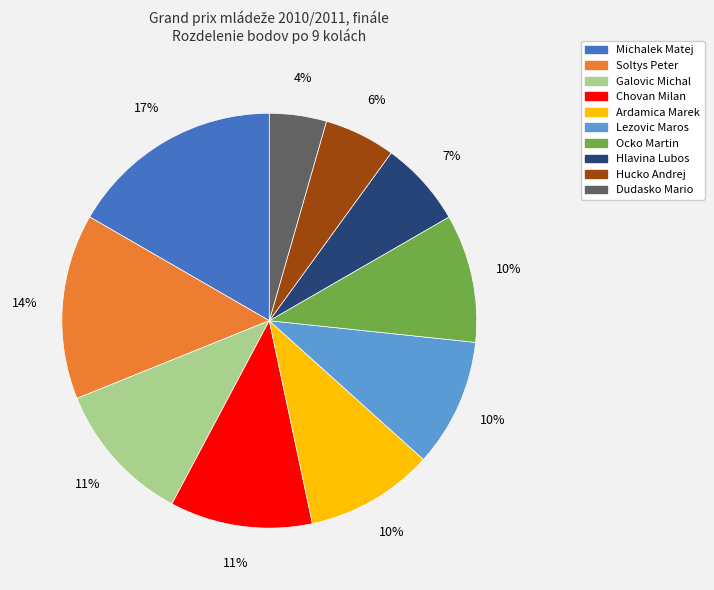

How many slices are in this pie chart?

10